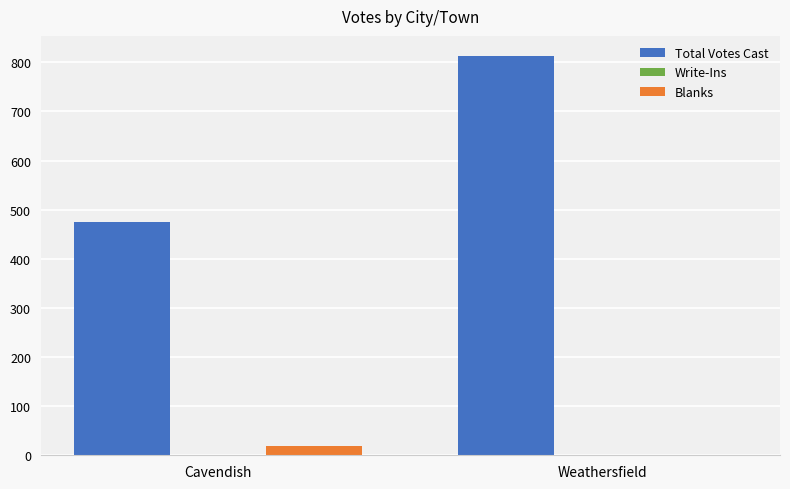

Between Cavendish and Weathersfield, which series saw the biggest shift?

Total Votes Cast